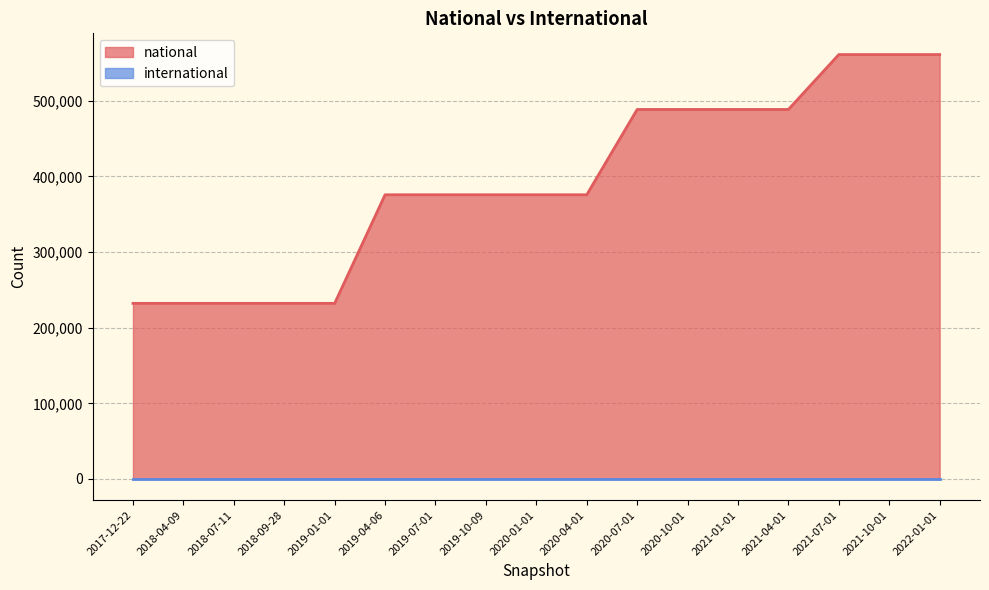

What is the label of the 9th point from the left?

2020-01-01